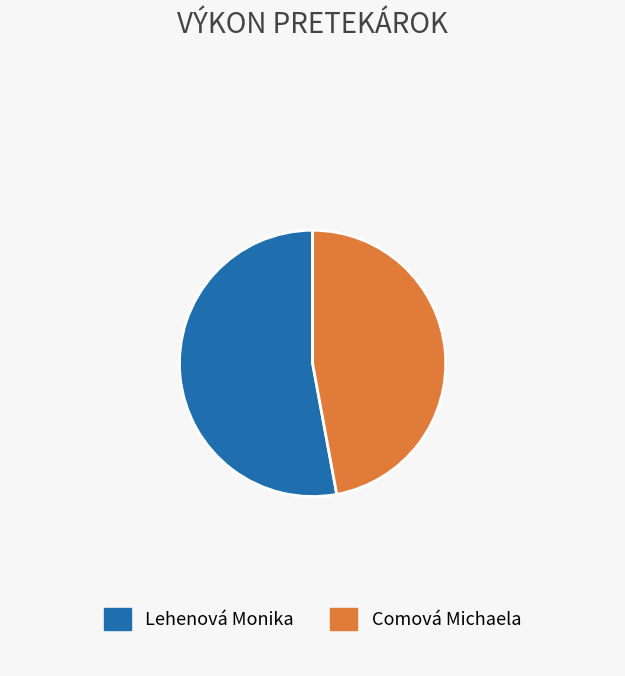

What is the ratio of the value at Lehenová Monika to the value at Comová Michaela?

1.1